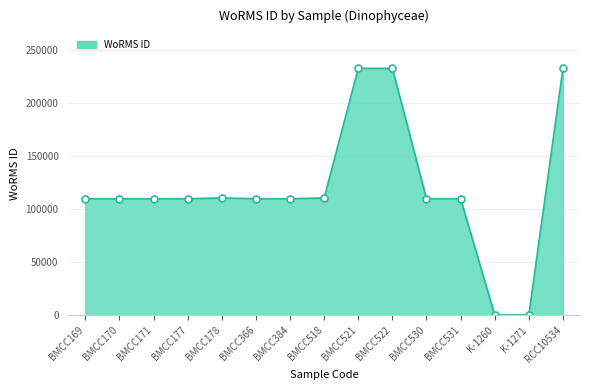

How many lines are shown in the chart?

1